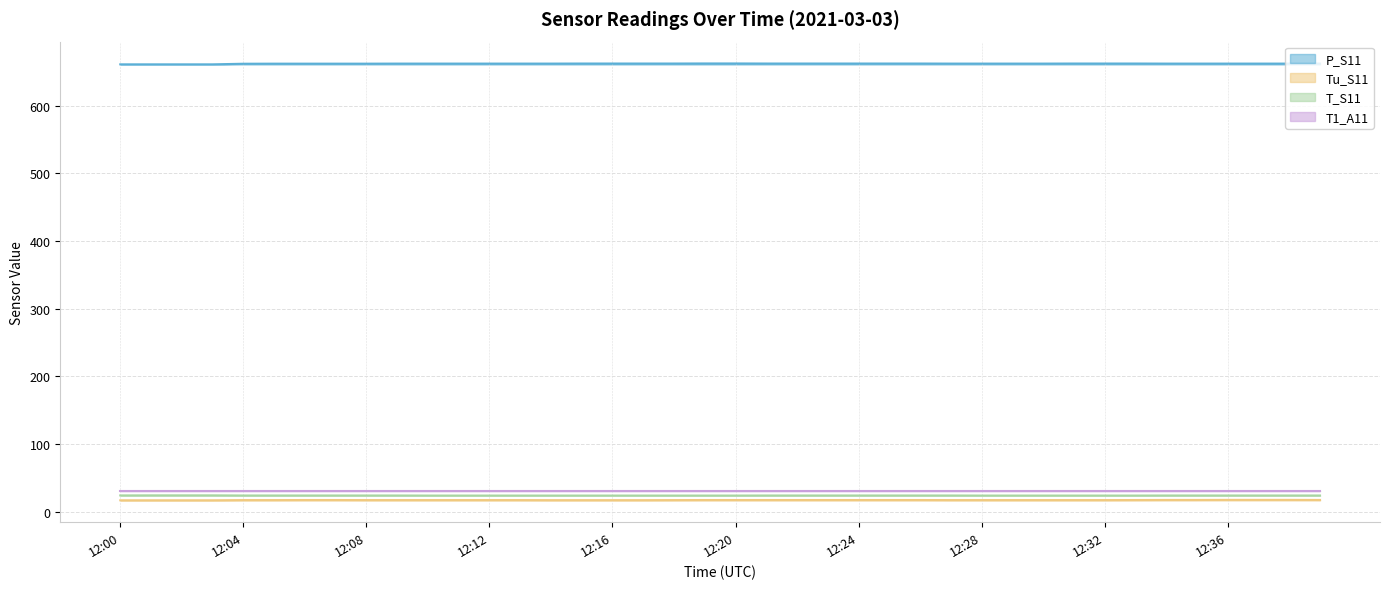

Where is T_S11 nearest to the value 24?

12:04